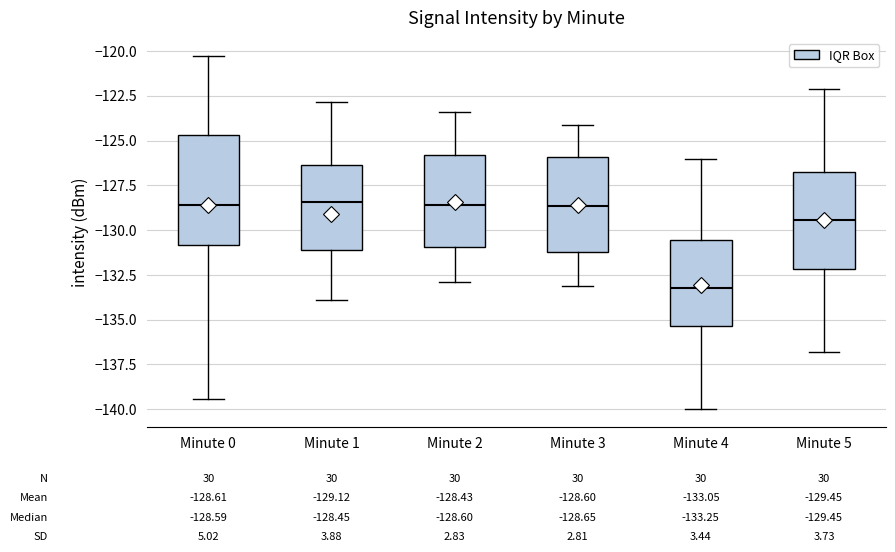

Which box is the tallest, from its lower edge to its upper edge?

Minute 0